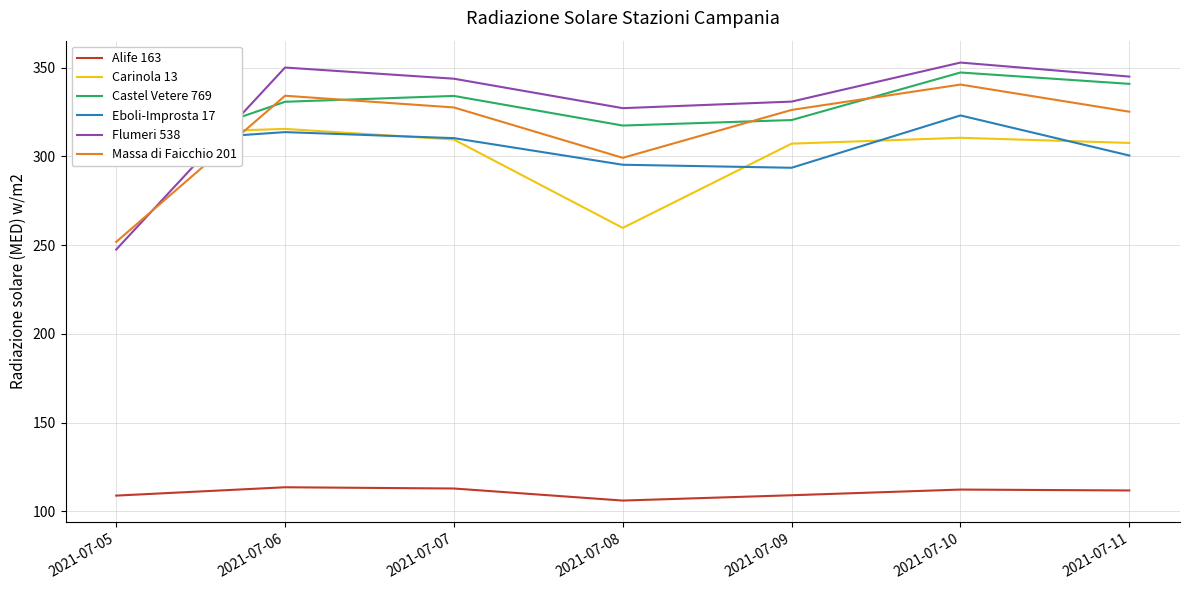

Where is the first local maximum for Massa di Faicchio 201?

2021-07-06